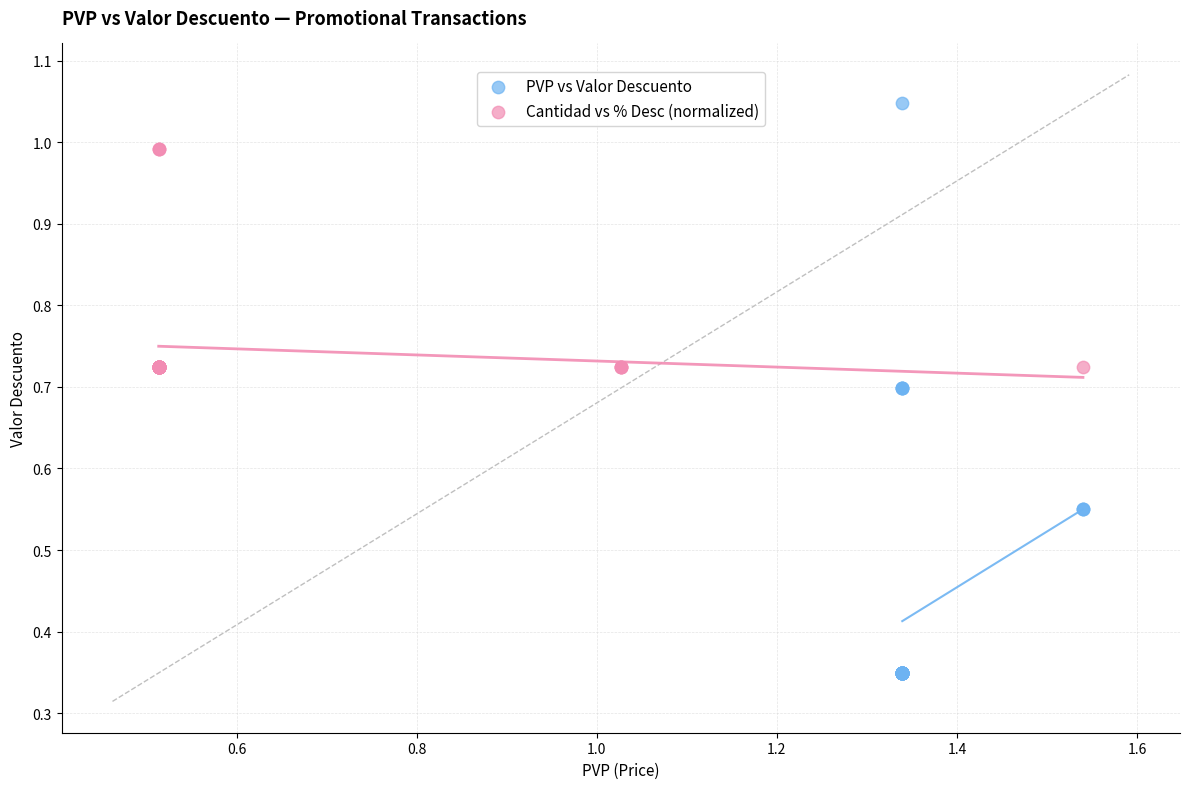

Which series has the largest Y range (max minus min)?

PVP vs Valor Descuento